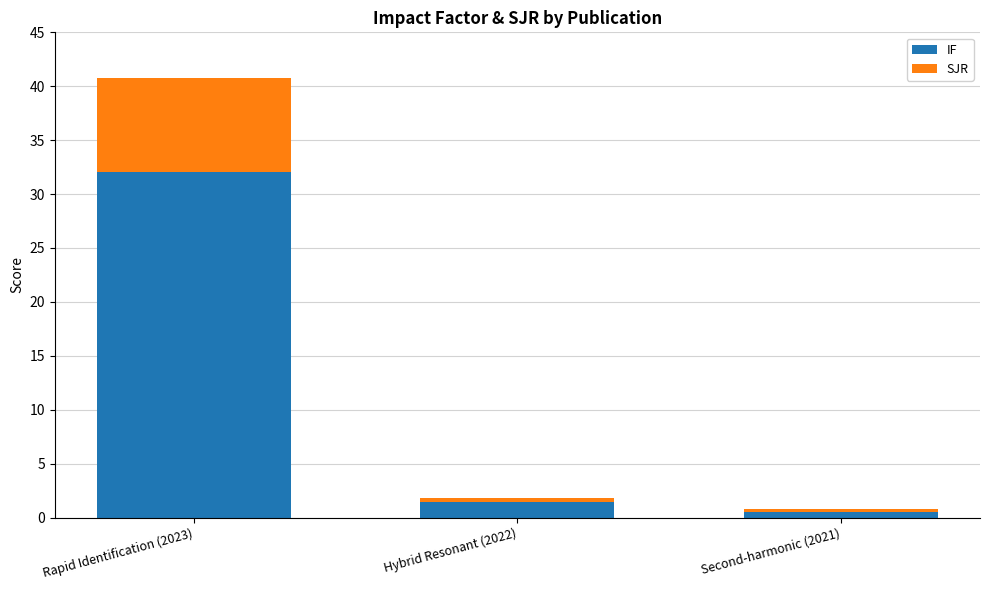

At which category is the sum across all series the highest?

Rapid Identification (2023)